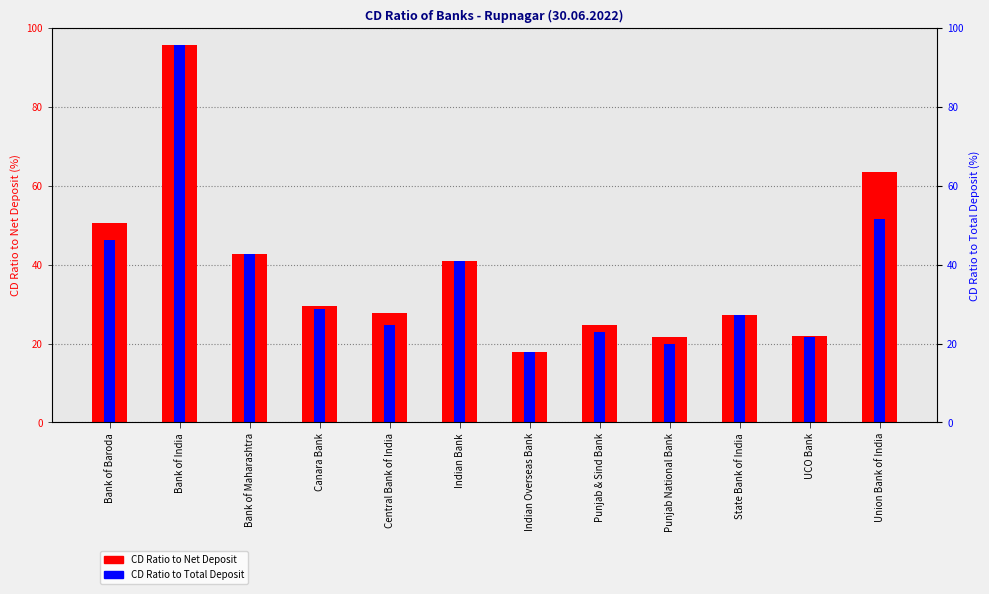

Which category has the lowest value across all series?

Indian Overseas Bank